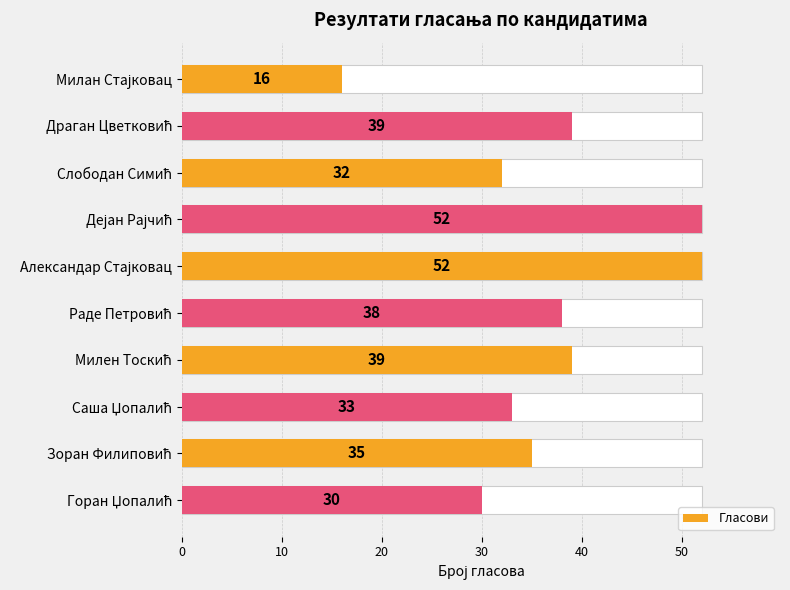

What is the sum of the values at Драган Цветковић and Слободан Симић?

71